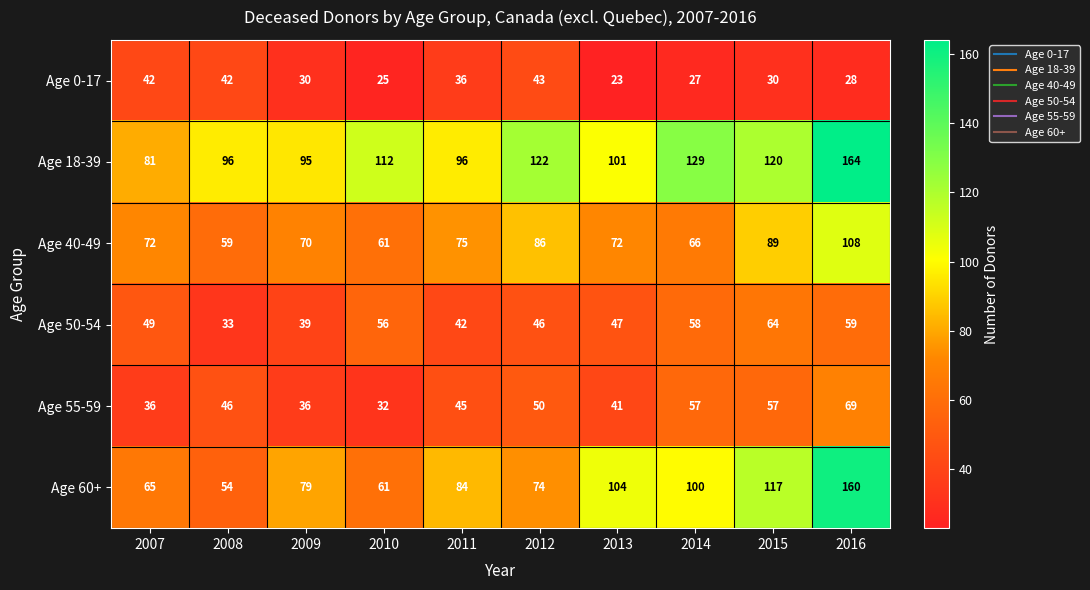

Which series changed the most between 2007 and 2008?

Age 50-54